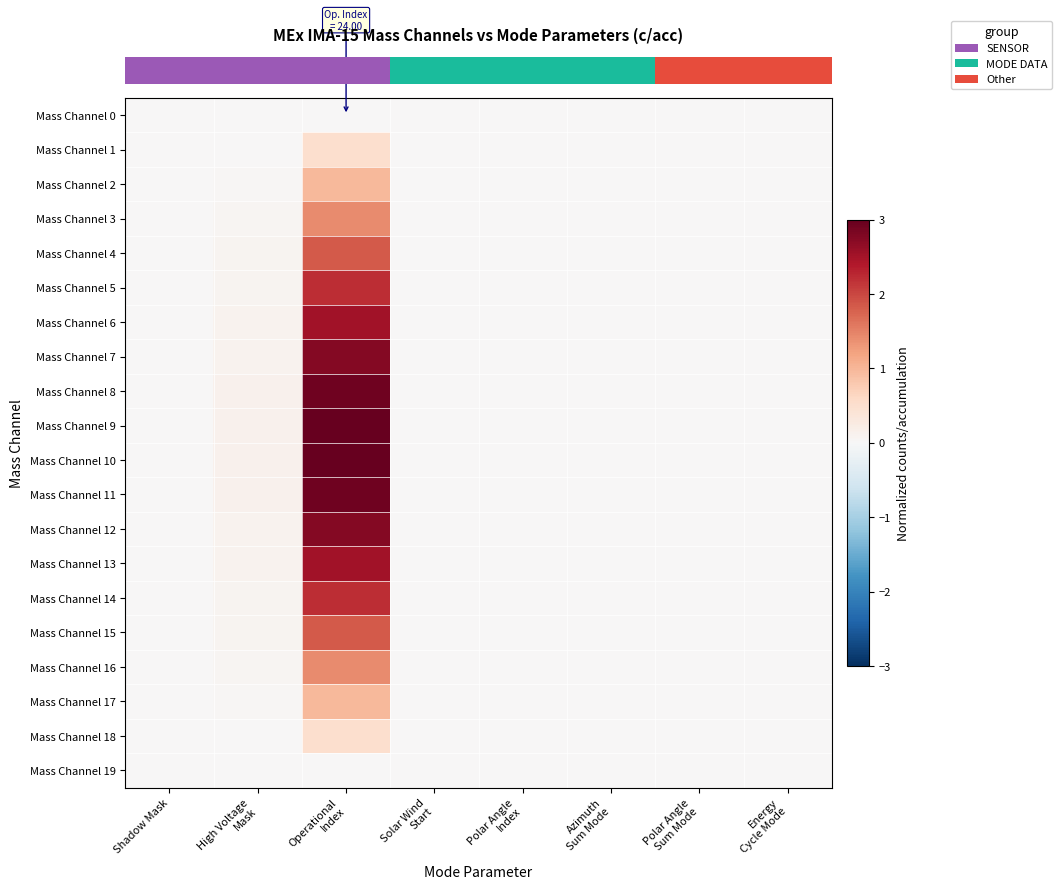

At how many categories does at least one series exceed 2?

1